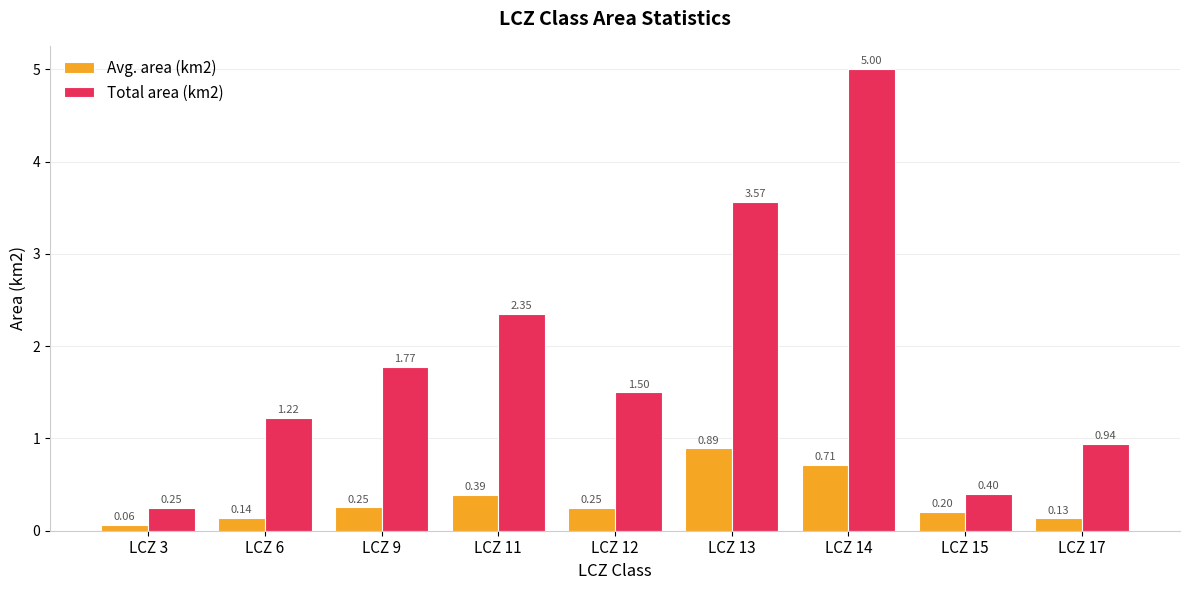

Rank the series at LCZ 9 from lowest to highest value.

Avg. area (km2), Total area (km2)